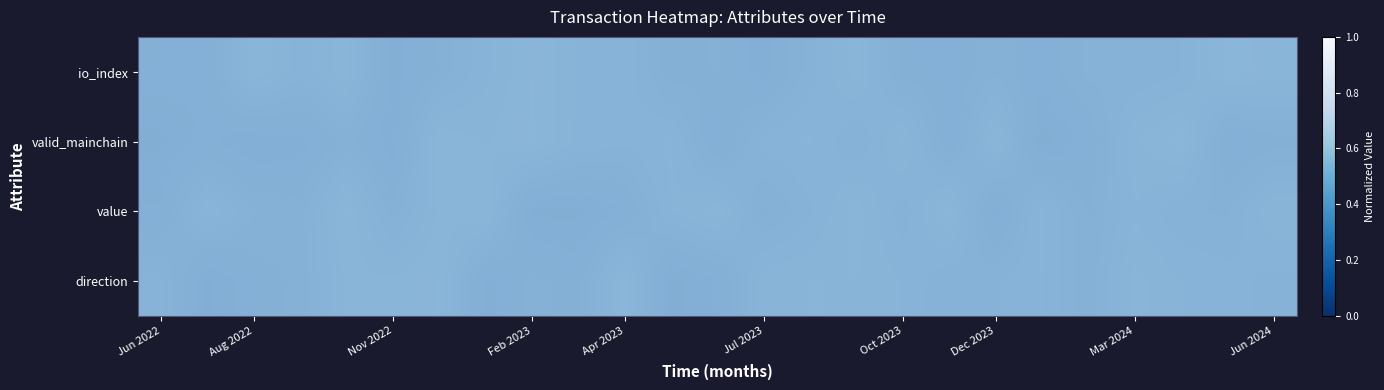

How many value values are between 0 and 1?

25